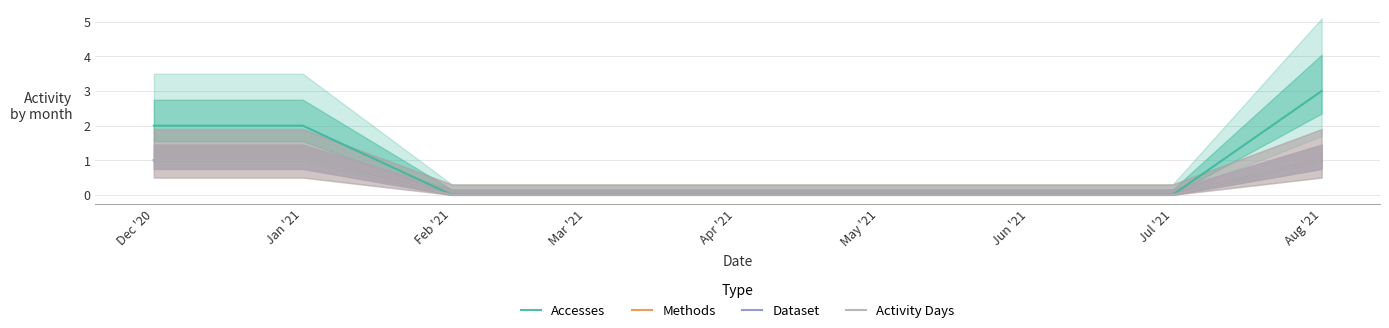

The Activity Days series shows 0 at Apr '21. True or false?

True